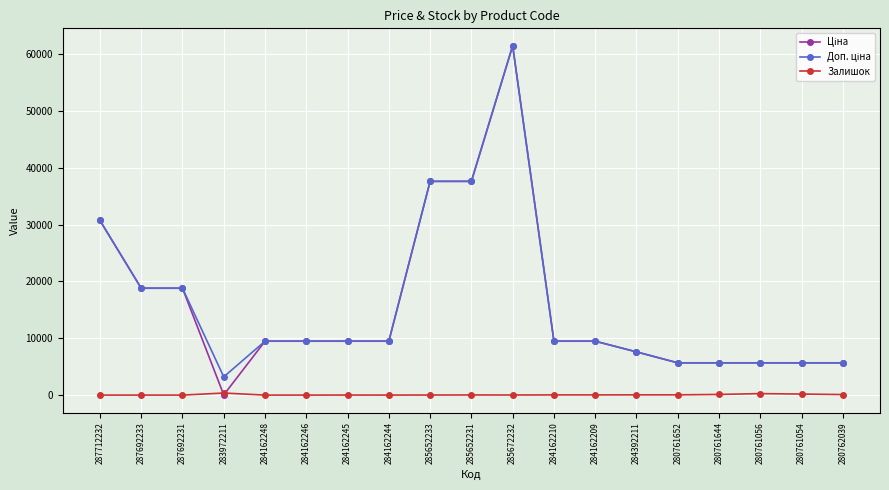

At which category is the sum across all series the highest?

285672232